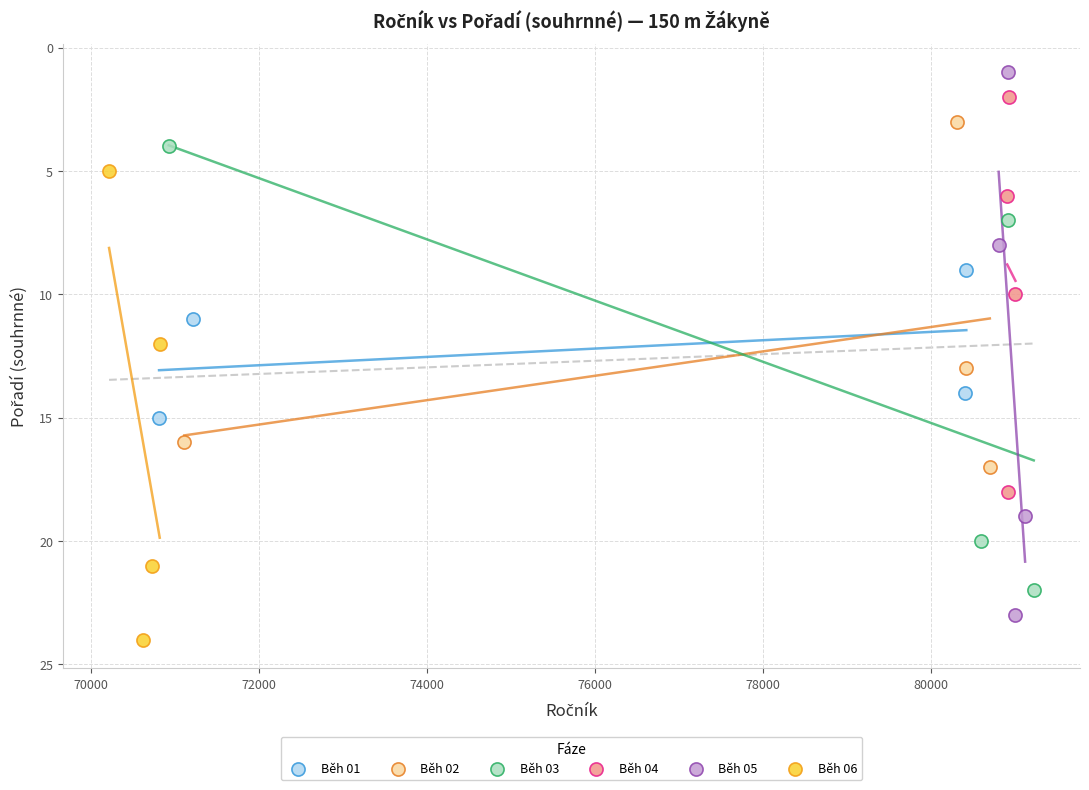

Which series has the largest Y range (max minus min)?

Běh 05